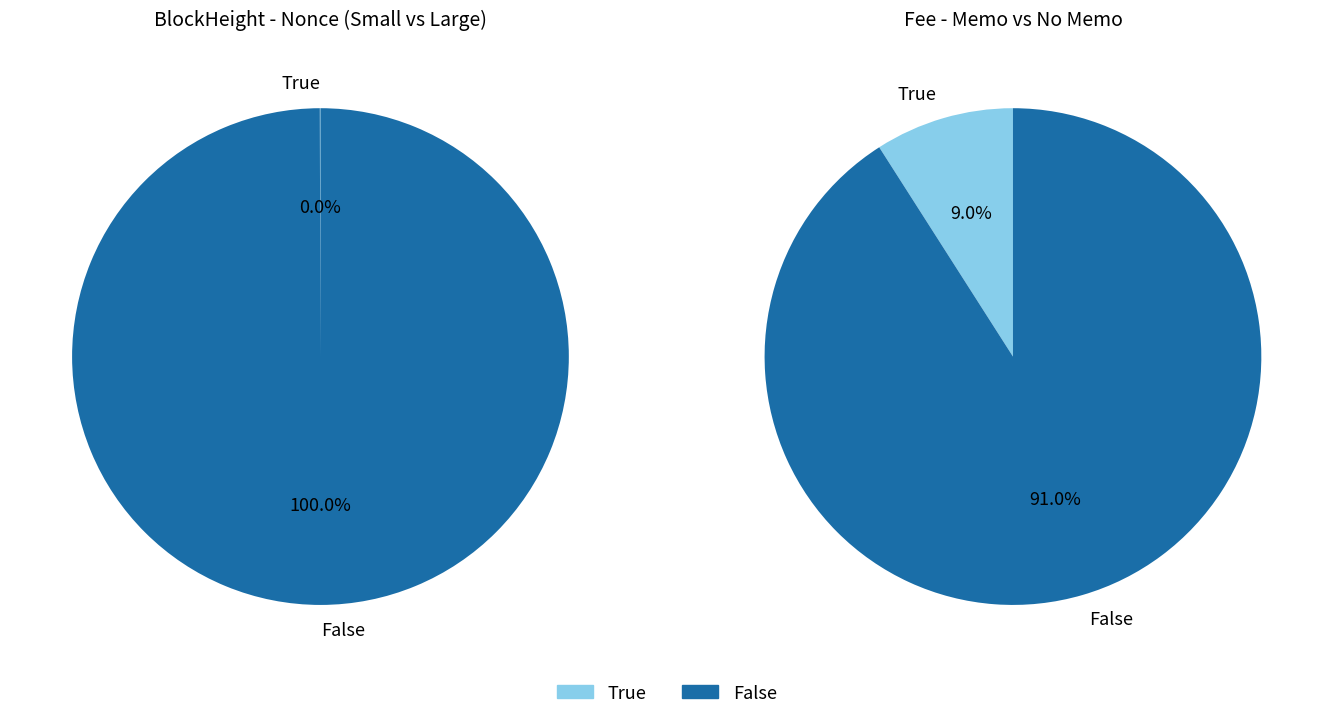

Is it true that 54201 is 0% of the pie?

True